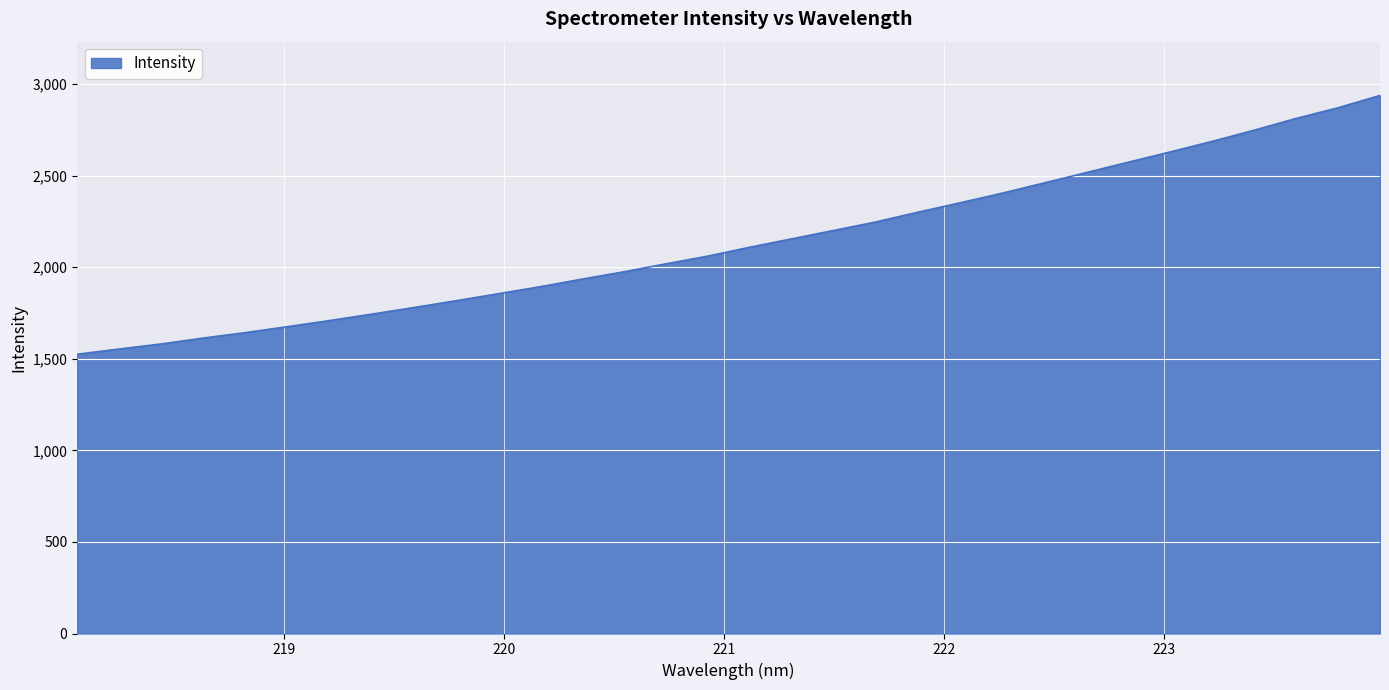

What is the smallest value displayed?

1524.4